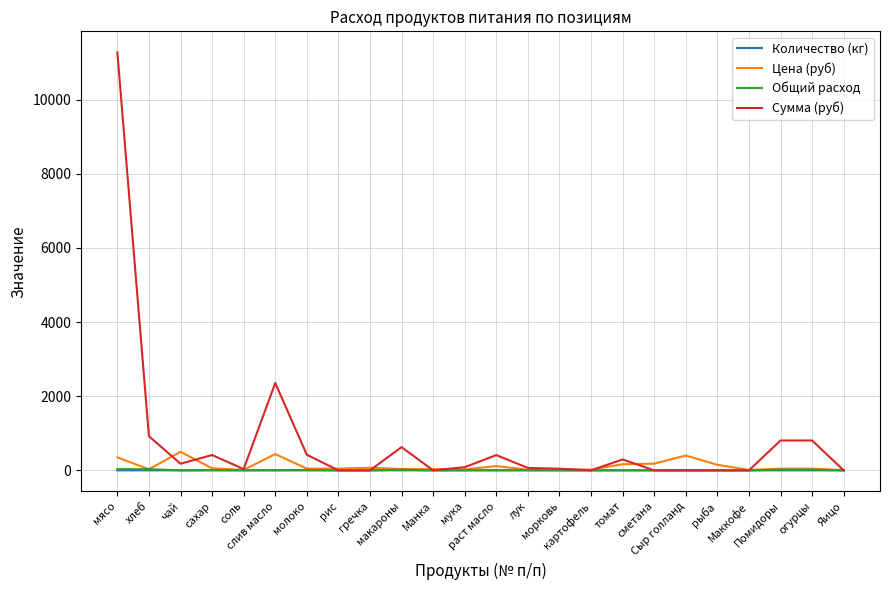

What is the maximum value for Количество (кг)?

0.1